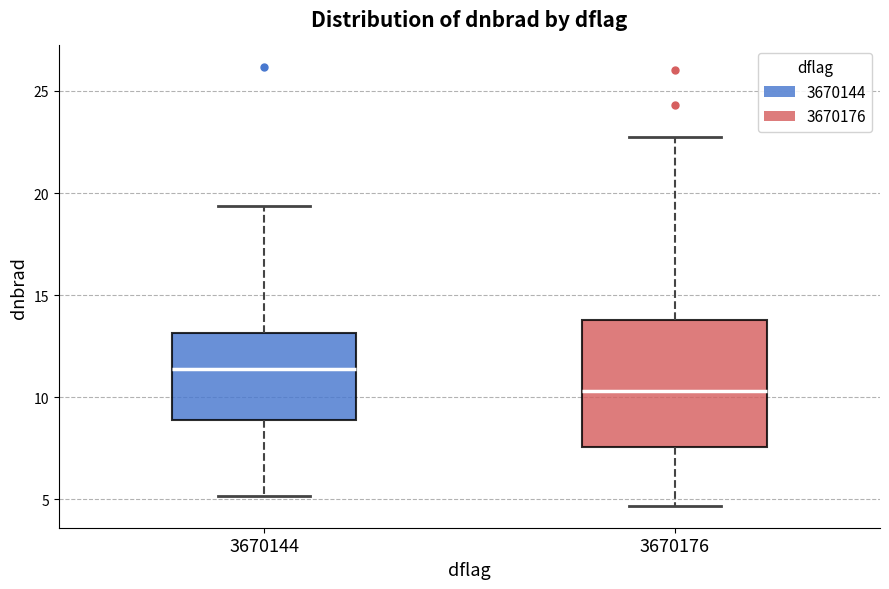

Reading left to right, transcribe this box plot: for each box, give where its median line is, the range the box spans, and where its two whiskers end, as read against the y-axis. The values are not printed on the chart, so give them approximately, as read against the axis.

3670144: median 11.5, box 9.0 to 13.0, whiskers 5.0 to 19.5
3670176: median 10.5, box 7.5 to 14.0, whiskers 4.5 to 22.5